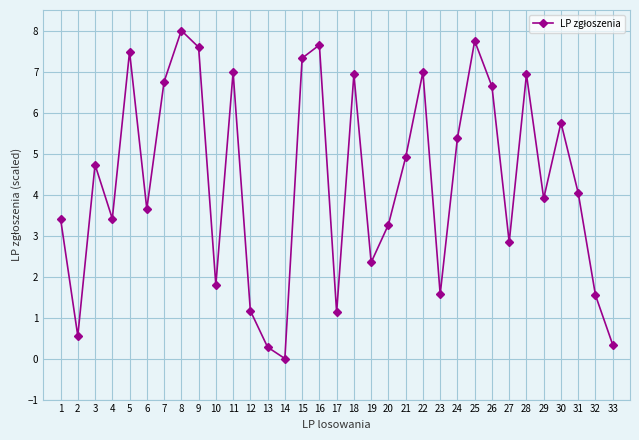

Which label corresponds to the largest value in the chart?

8